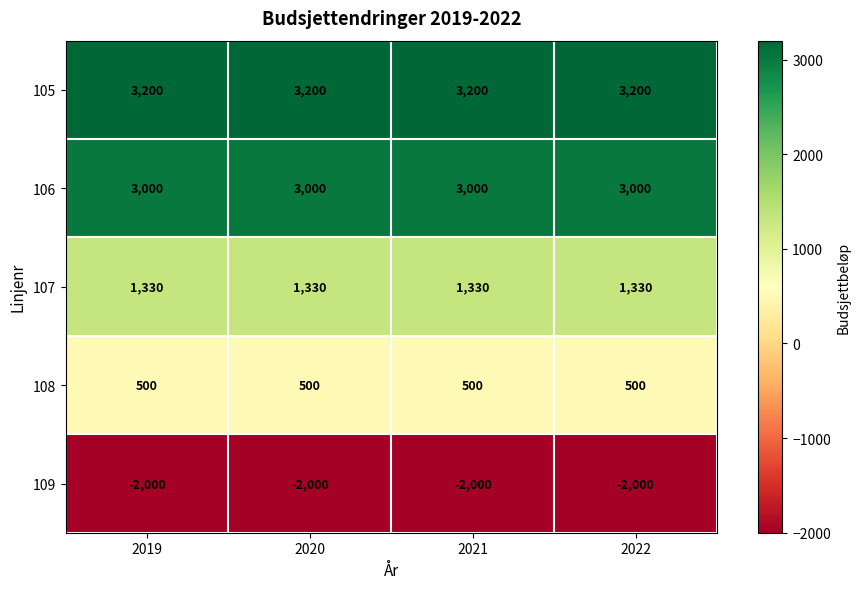

What is the total value across all series at 2022?

6030